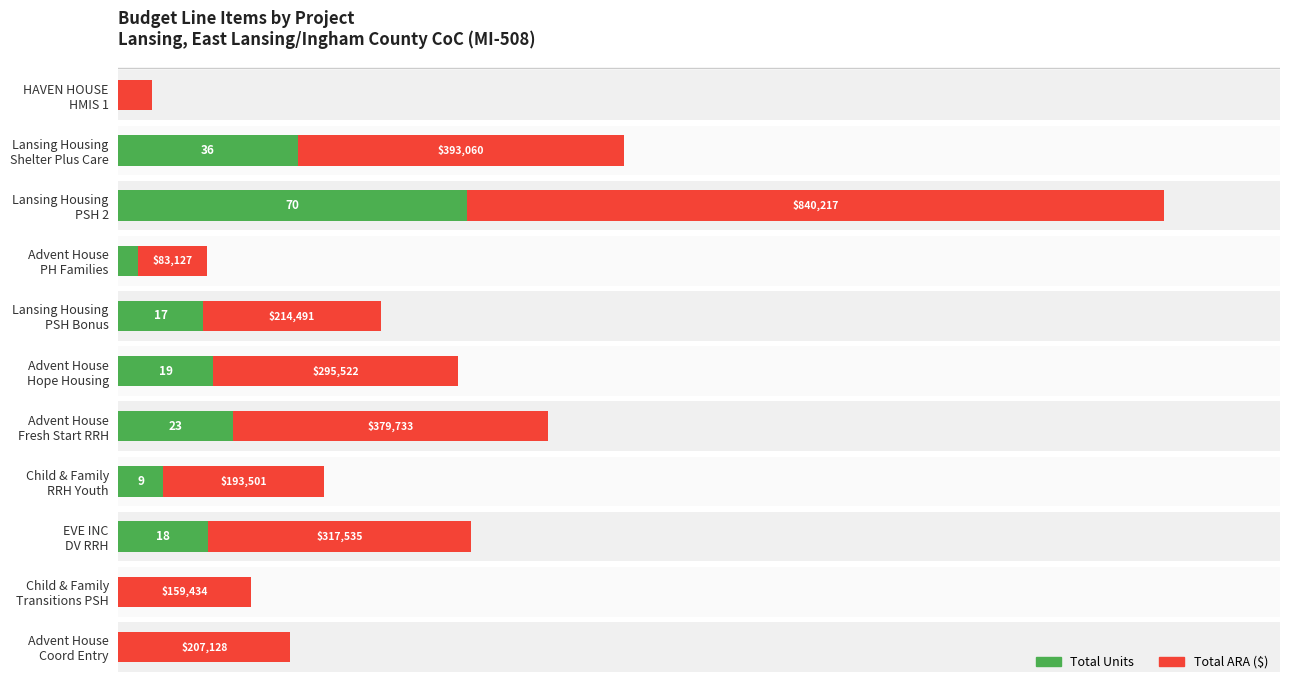

The Total ARA ($) series shows 38.4 at Lansing Housing Shelter Plus Care. True or false?

False